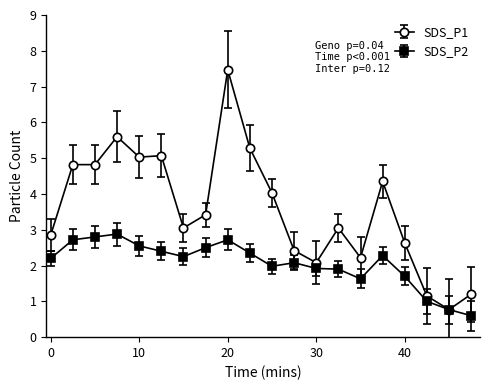

Which series has the largest total across all categories?

SDS_P1